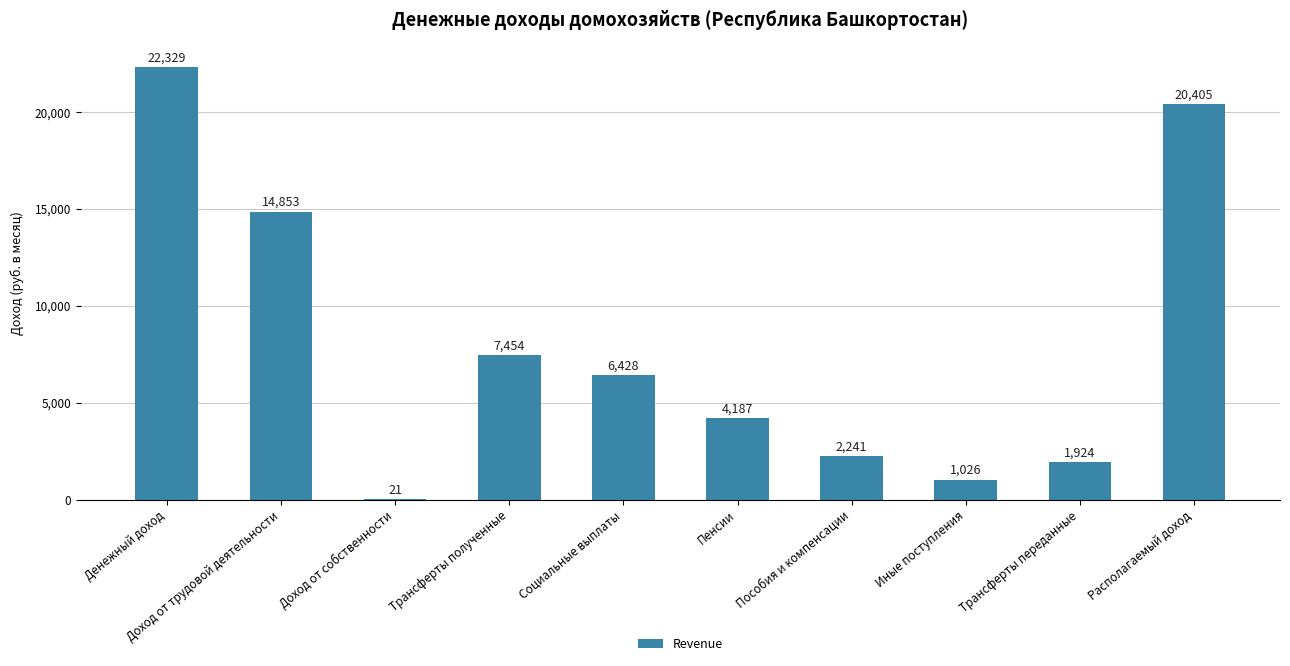

What is the maximum value shown in the chart?

22329.0